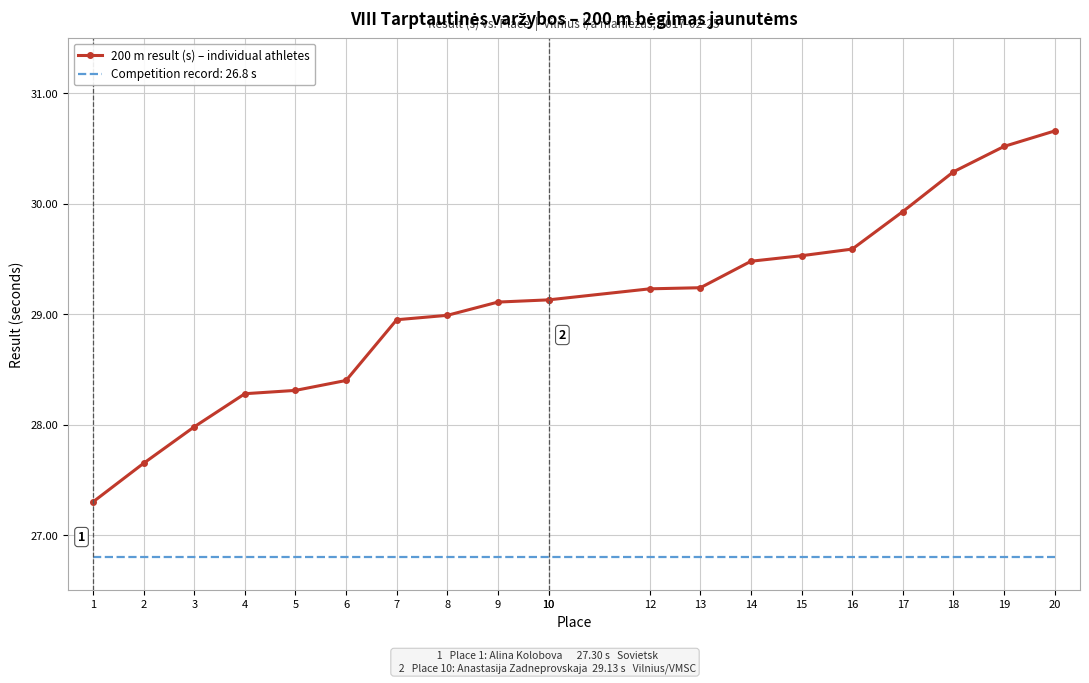

Which label corresponds to the smallest value in the chart?

1